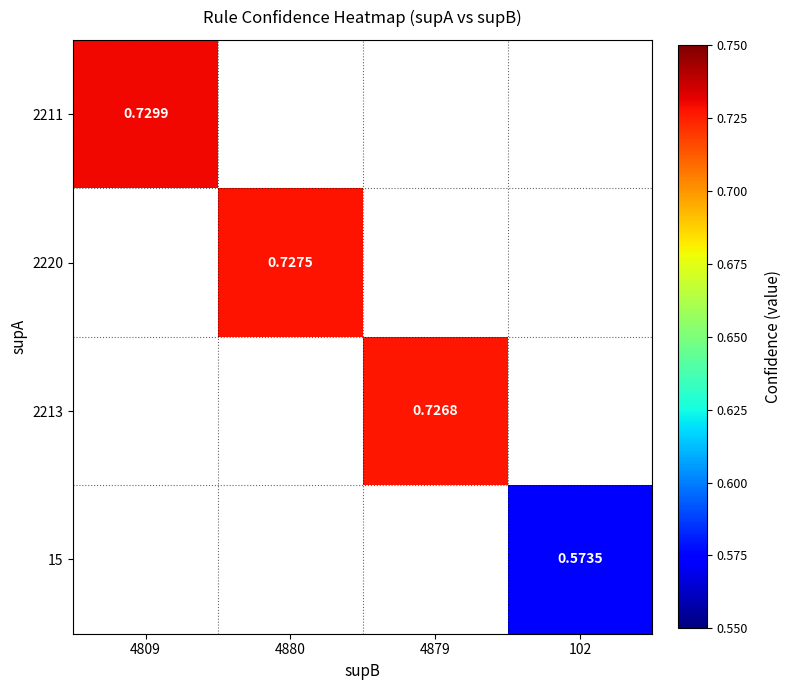

How many distinct data groups are displayed?

4